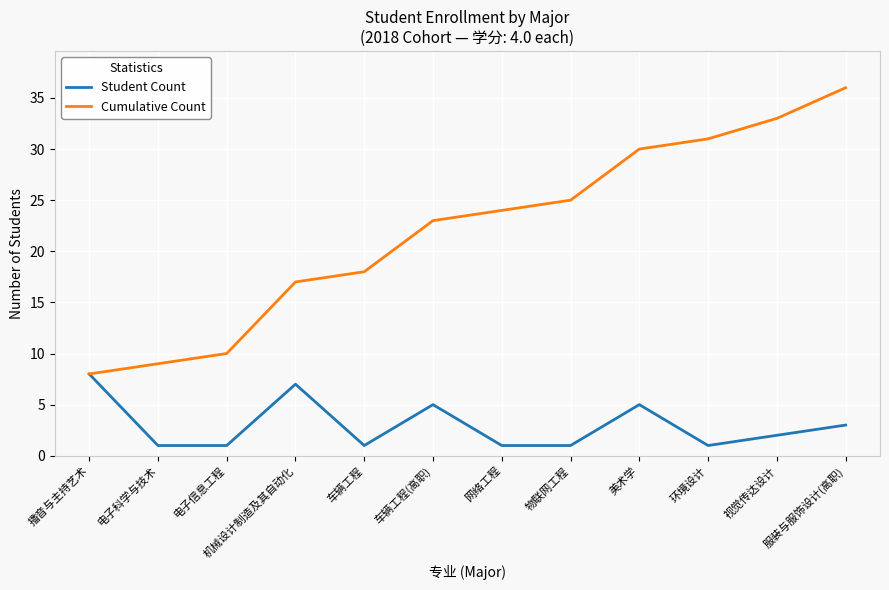

What position from the left is 车辆工程?

5